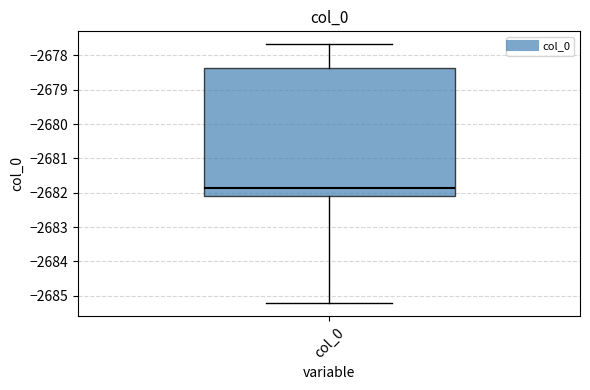

Transcribe this box plot: give where the median line is, the range the box spans, and where the two whiskers end, as read against the y-axis. The values are not printed on the chart, so give them approximately, as read against the axis.

median -2681.9, box -2682.1 to -2678.4, whiskers -2685.2 to -2677.7